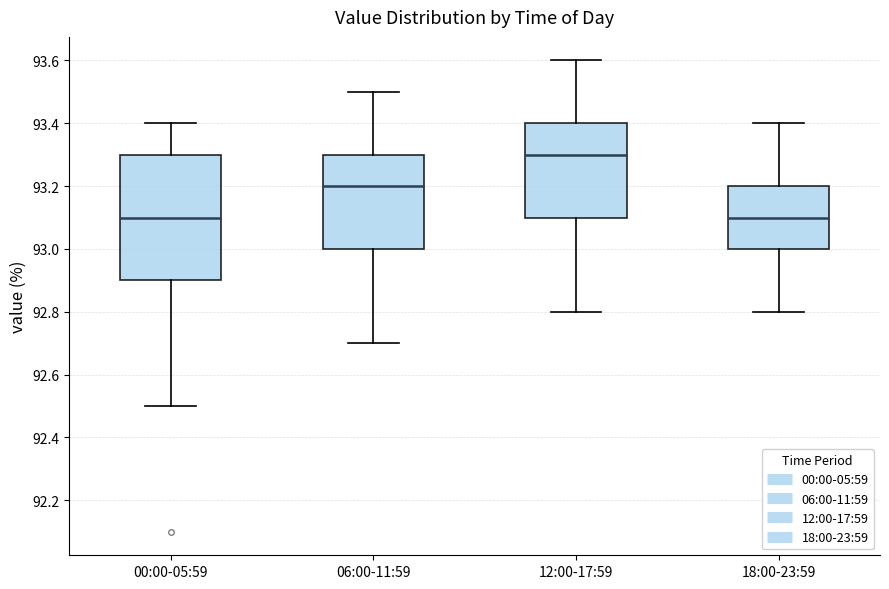

Reading left to right, read every box against the y-axis: the position of its median line, the range the box covers, and the ends of its whiskers. The values are not printed on the chart, so give them approximately, as read against the axis.

00:00-05:59: median 93.1, box 92.9 to 93.3, whiskers 92.5 to 93.4
06:00-11:59: median 93.2, box 93.0 to 93.3, whiskers 92.7 to 93.5
12:00-17:59: median 93.3, box 93.1 to 93.4, whiskers 92.8 to 93.6
18:00-23:59: median 93.1, box 93.0 to 93.2, whiskers 92.8 to 93.4